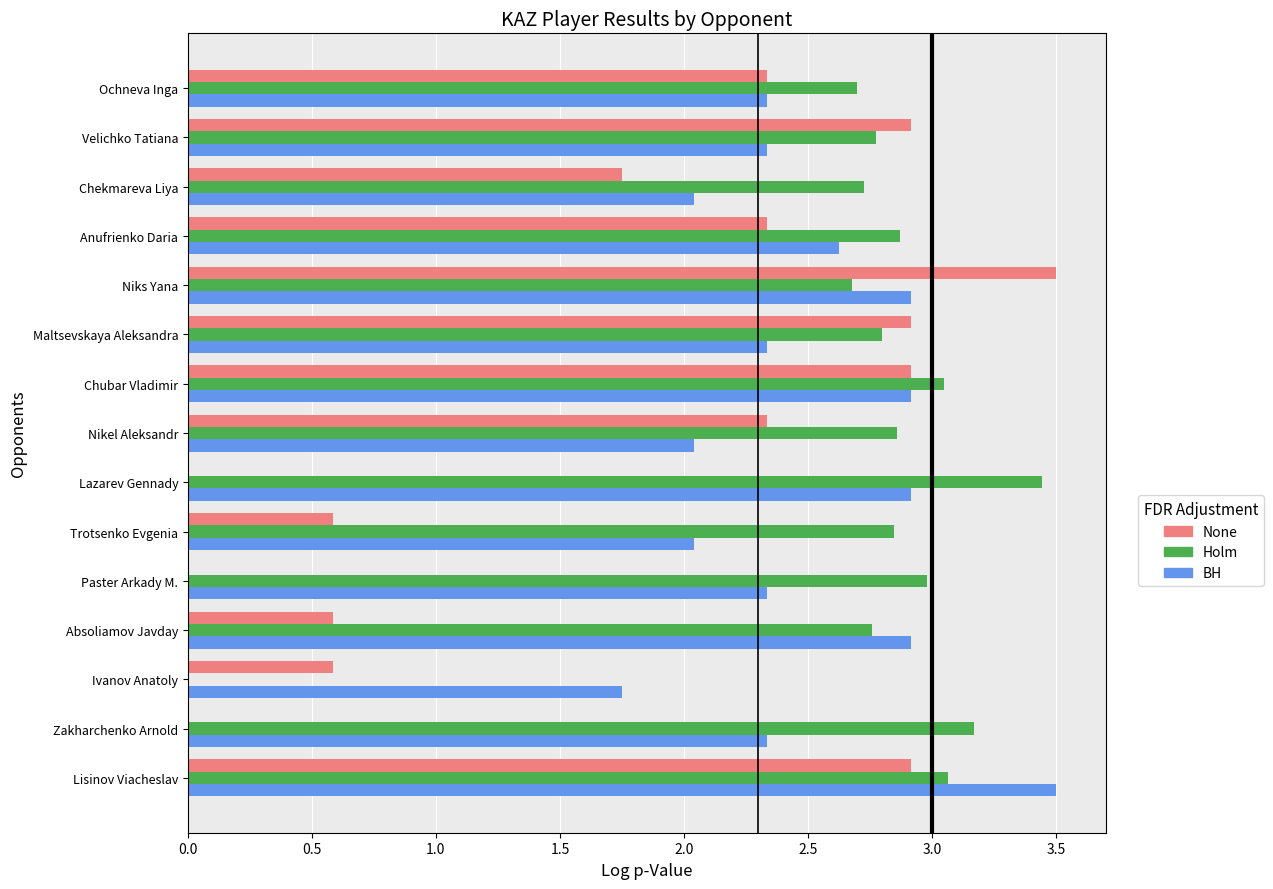

How many values in the BH series exceed 2?

14